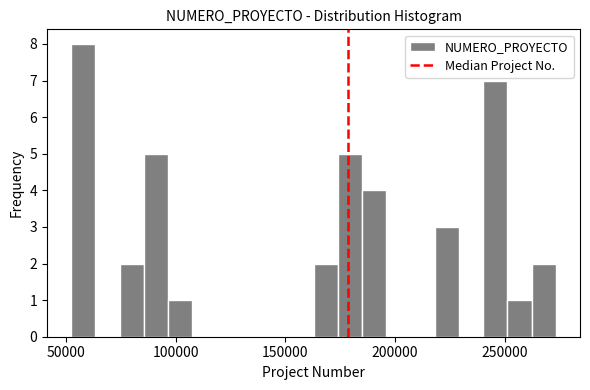

Read against the x-axis, roughly where is the centre of the tallest bar?

60000